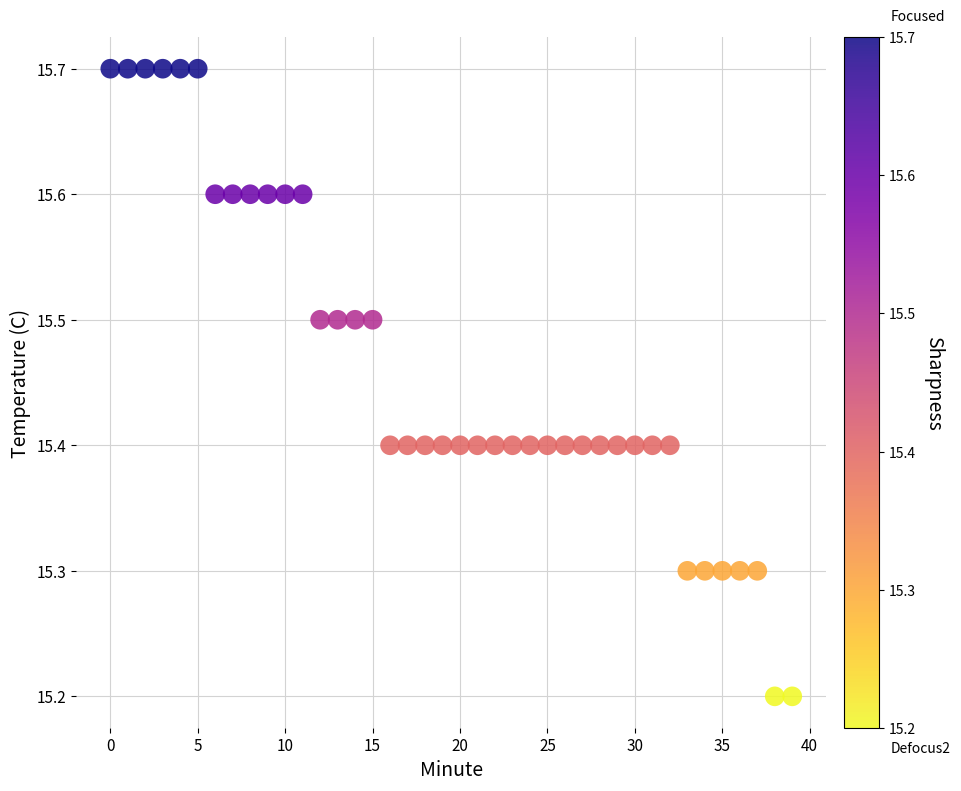

What is the range of Y values (max minus min)?

0.5